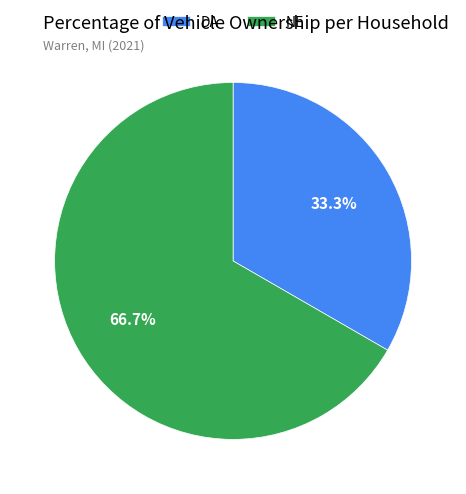

Count the number of slices in the pie.

2